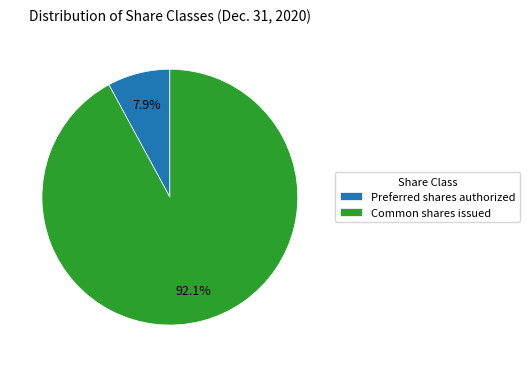

Count the number of slices in the pie.

2